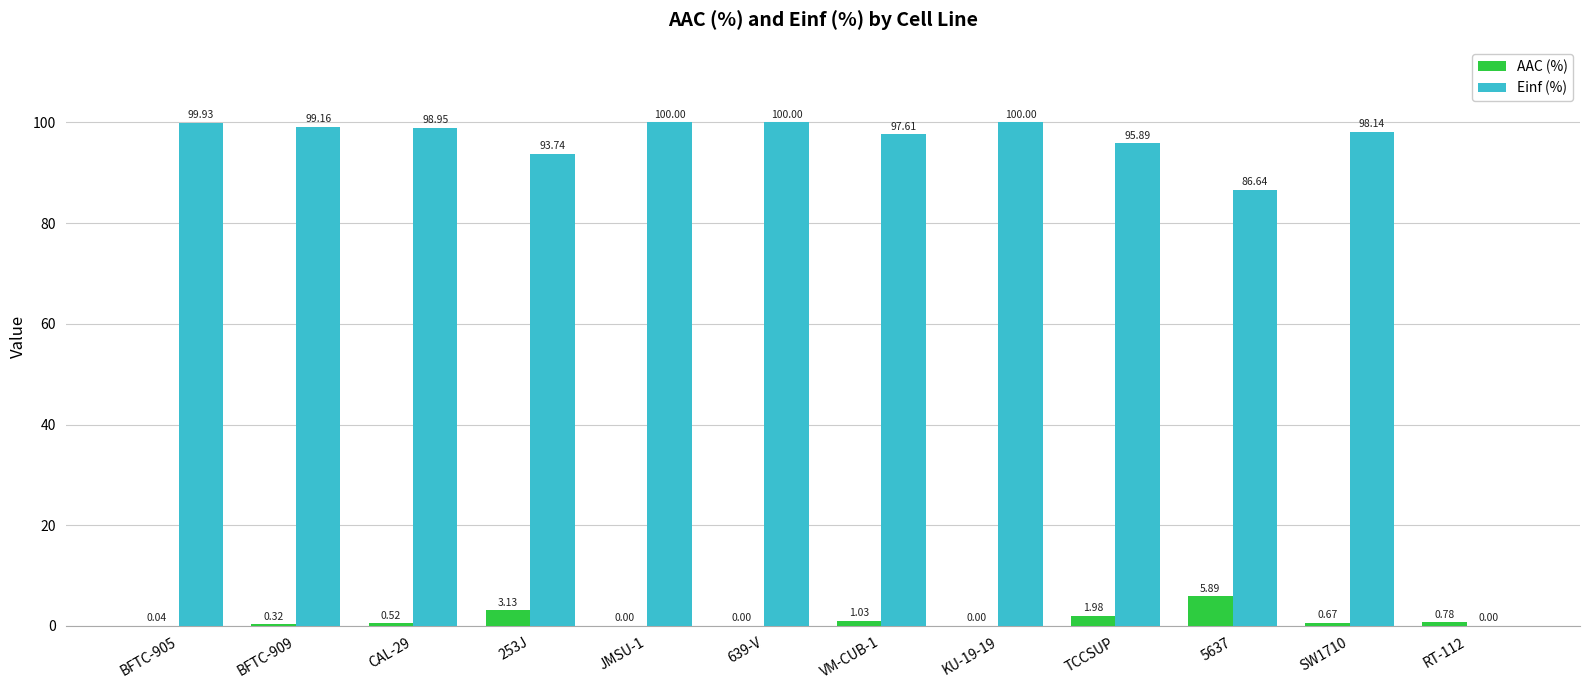

Does the chart contain stacked bars?

No